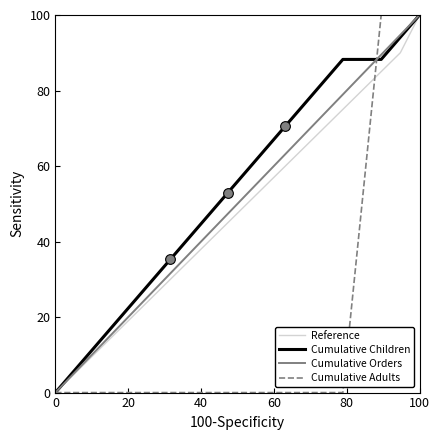

What is the maximum value for Cumulative Children?

100.0